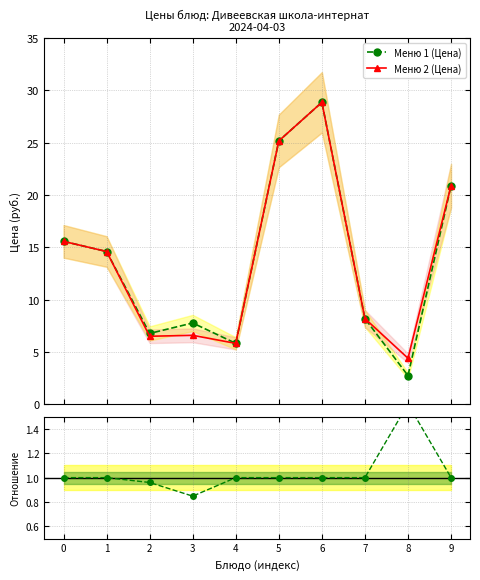

Which series has the largest total across all categories?

Меню 2 (Цена)